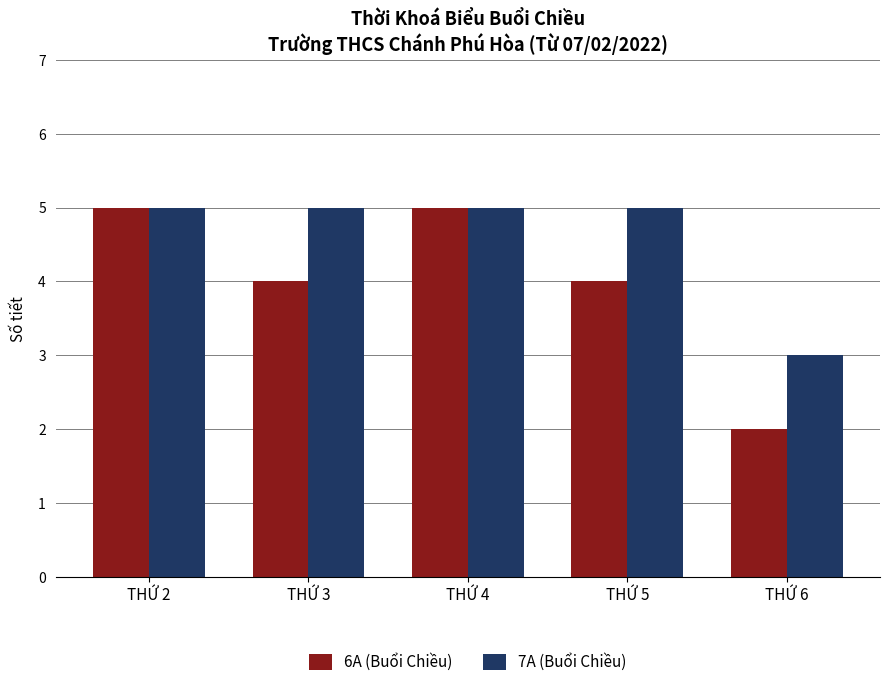

True or false: 7A (Buổi Chiều) has a value of 5 at THỨ 3.

True